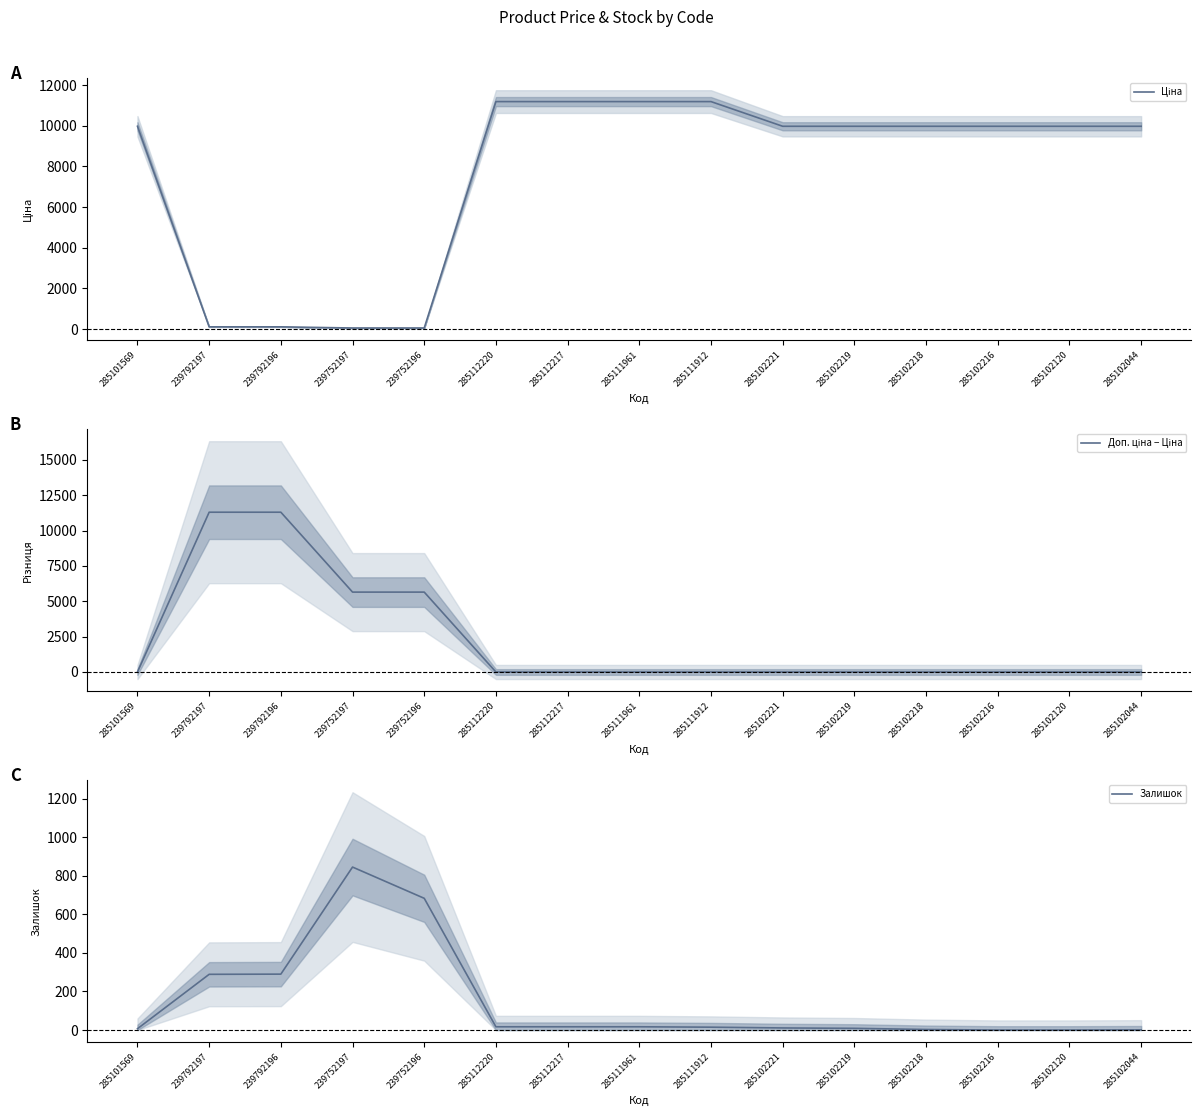

What is the spread (max minus min) of values at 285112220?

11188.2